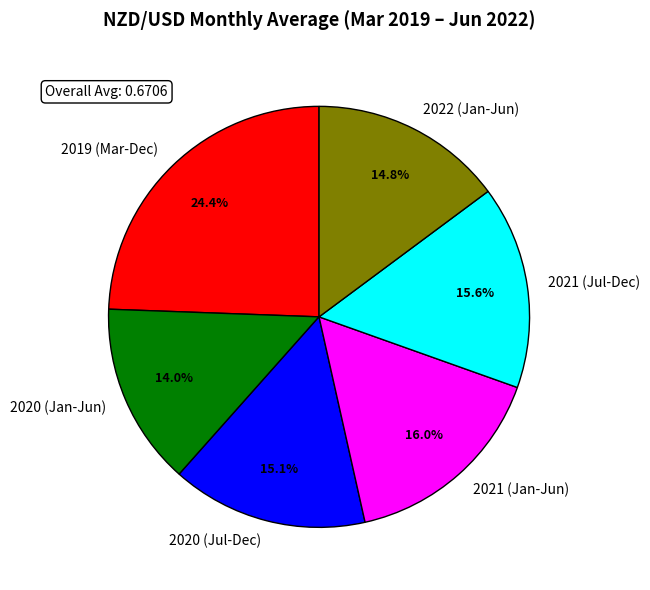

Which slice is the largest?

2019 (Mar-Dec)